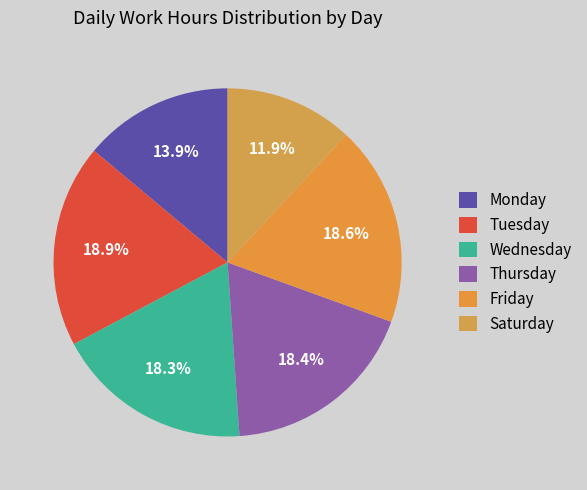

How many segments does this pie chart have?

6